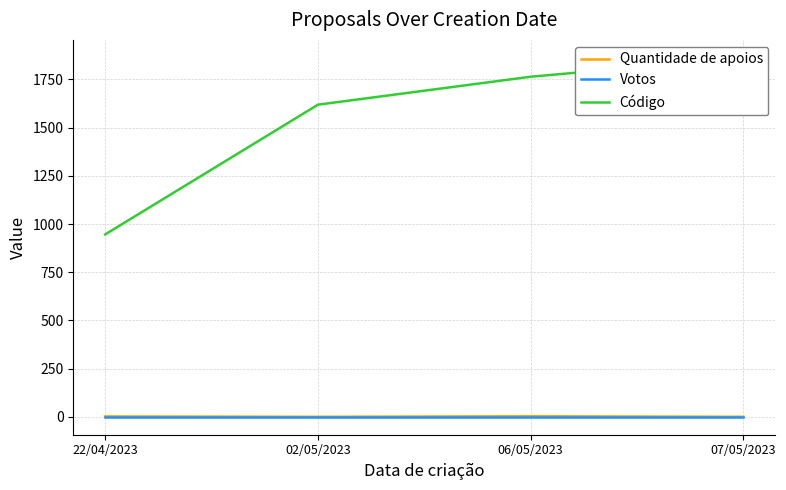

Rank the categories by Votos value from lowest to highest.

22/04/2023, 02/05/2023, 06/05/2023, 07/05/2023